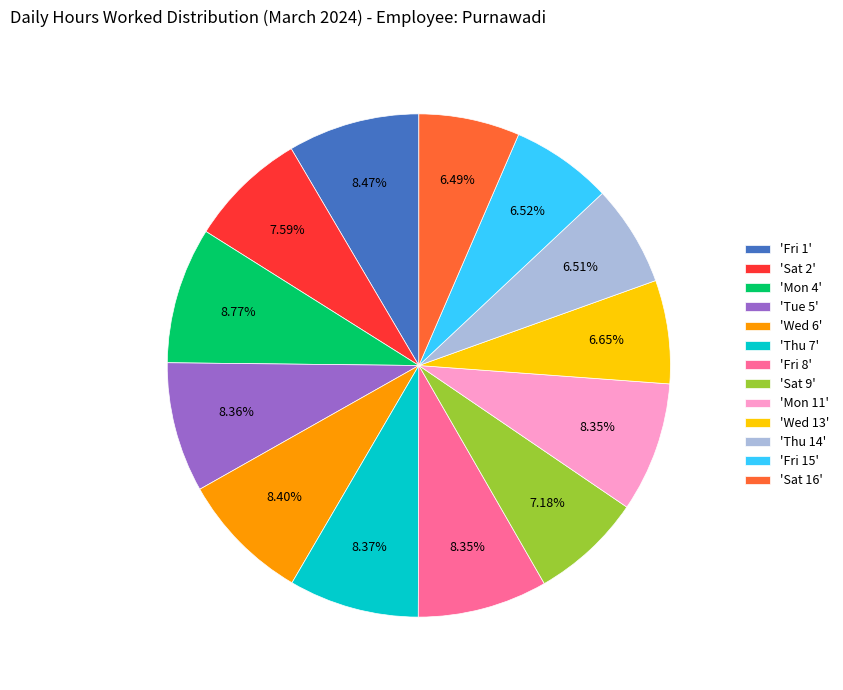

Does 'Mon 4' represent more than half of the total?

No